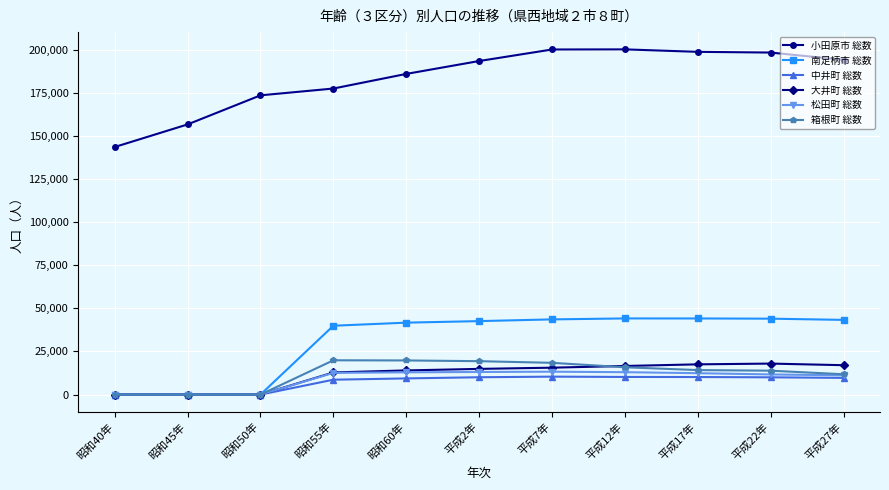

What is the greatest value displayed?

200173